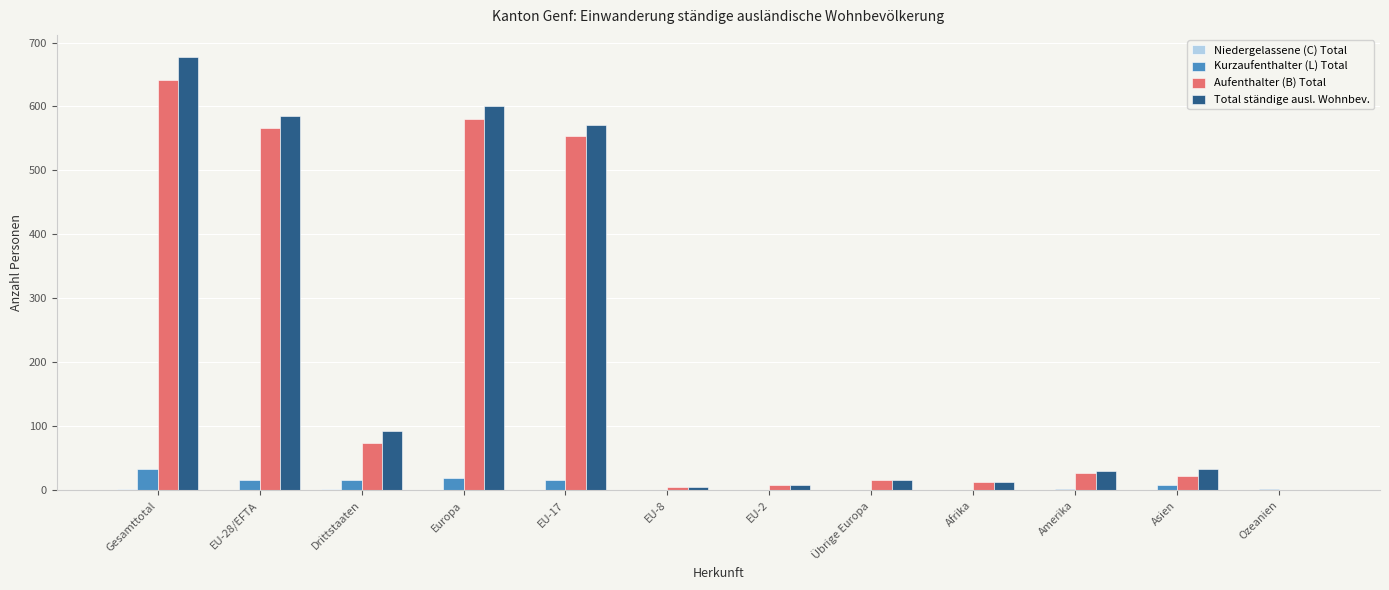

True or false: Kurzaufenthalter (L) Total has a value of 1 at EU-2.

True